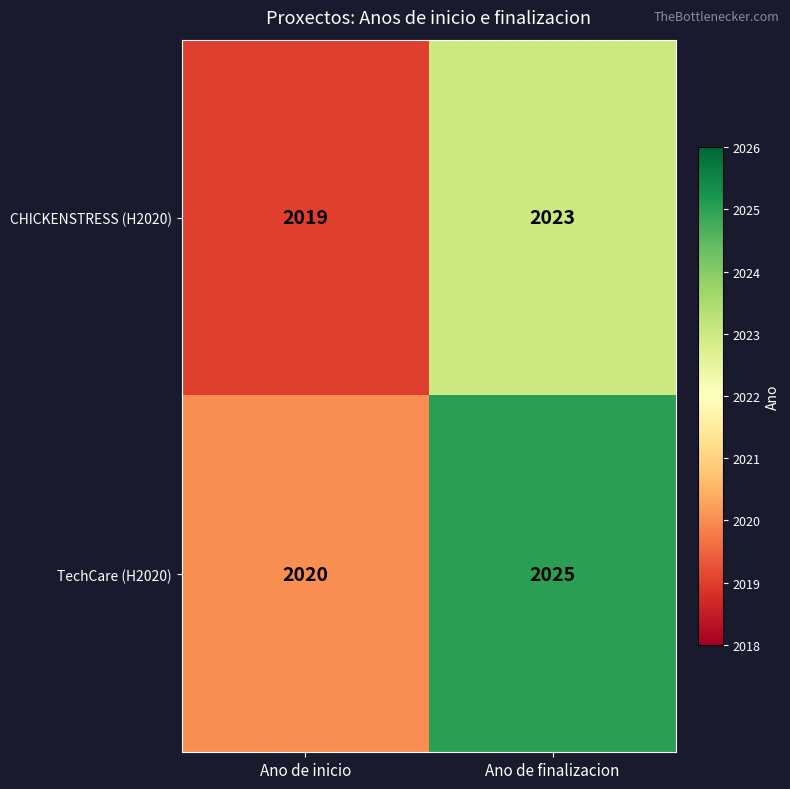

True or false: TechCare (H2020) has a value of 622 at Ano de finalizacion.

False